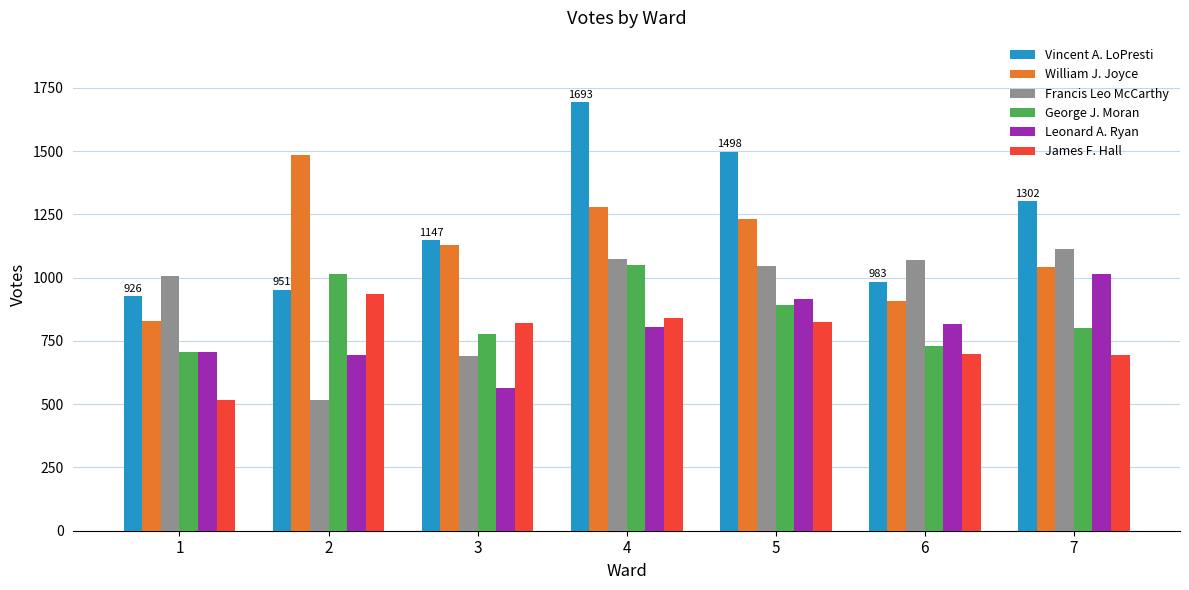

Between 3 and 6, which series saw the biggest shift?

Francis Leo McCarthy